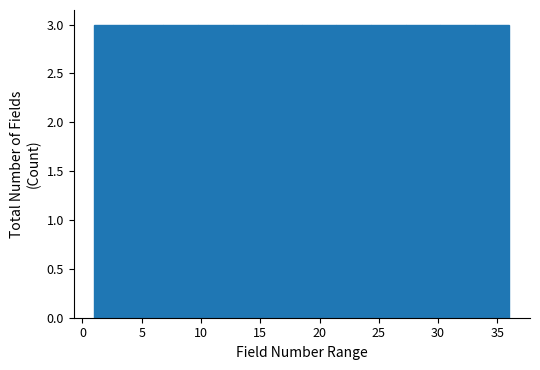

Reading left to right, list every bar in this chart as the range it spans on the x-axis followed by its height. Neither the bar edges nor the heights are printed on the chart, so give them approximately, as read against the axes.

1.0 to 4.0: 3
4.0 to 7.0: 3
7.0 to 10.0: 3
10.0 to 12.5: 3
12.5 to 15.5: 3
15.5 to 18.5: 3
18.5 to 21.5: 3
21.5 to 24.5: 3
24.5 to 27.5: 3
27.5 to 30.0: 3
30.0 to 33.0: 3
33.0 to 36.0: 3